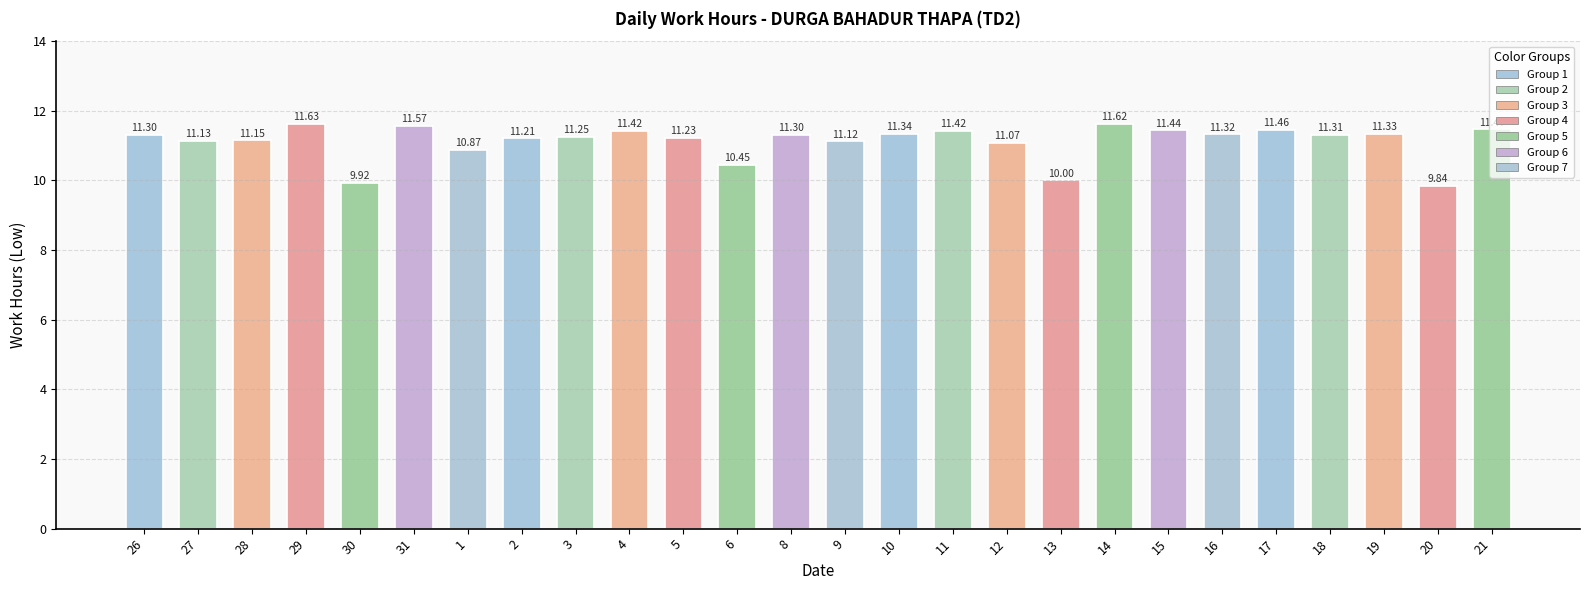

Which has a higher value, 3 or 31?

31